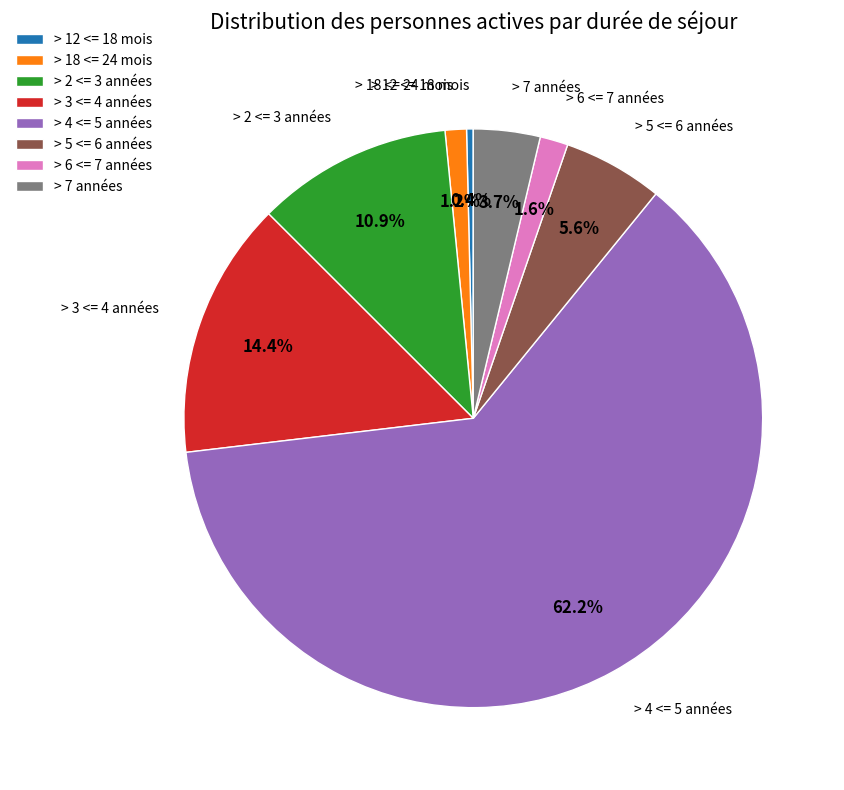

What percentage is NOT represented by > 3 <= 4 années?

85.6%